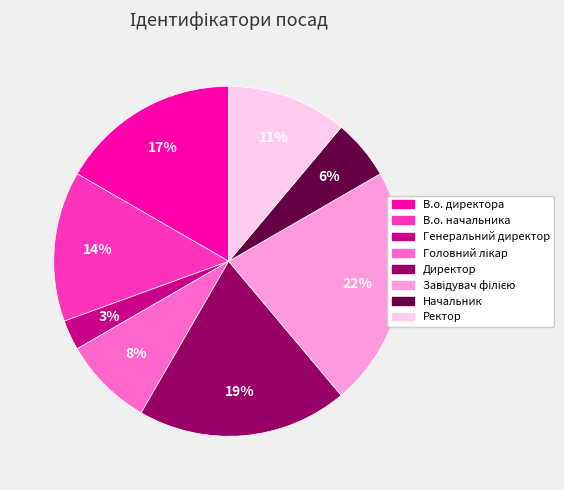

What is the ratio of the value at Начальник to the value at Ректор?

0.5